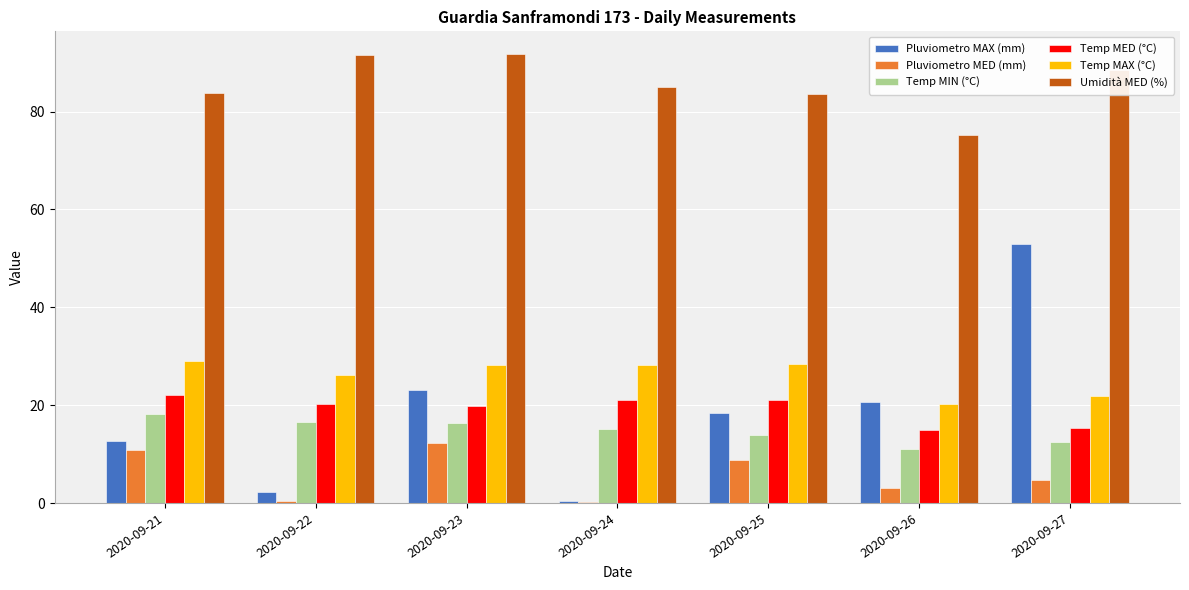

The Temp MED (°C) series shows 20.2 at 2020-09-22. True or false?

True